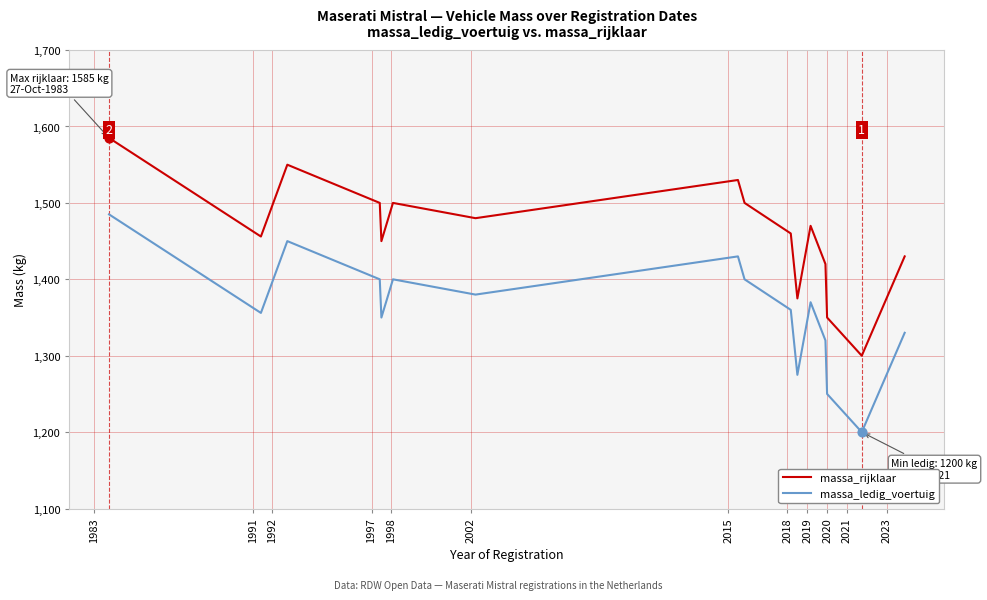

Which series has the largest total across all categories?

massa_rijklaar